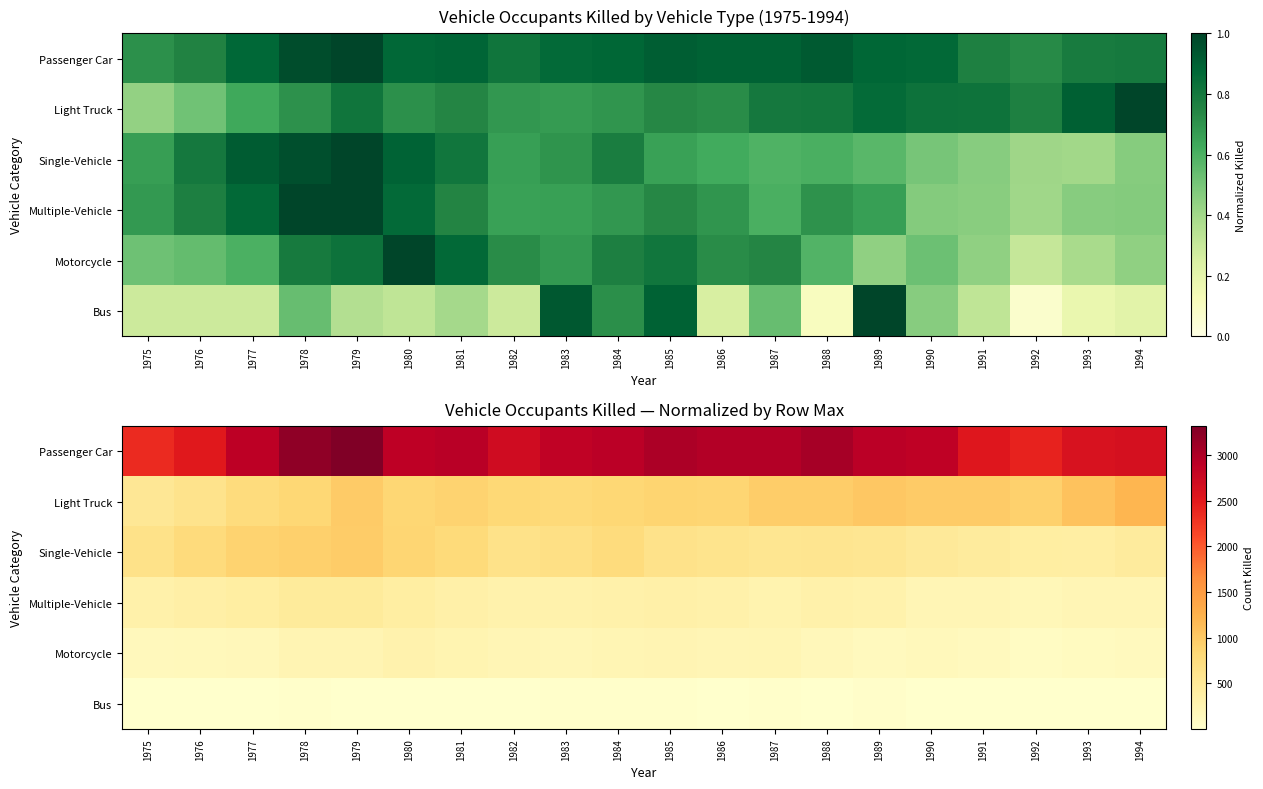

What is the maximum value shown in the chart?

3320